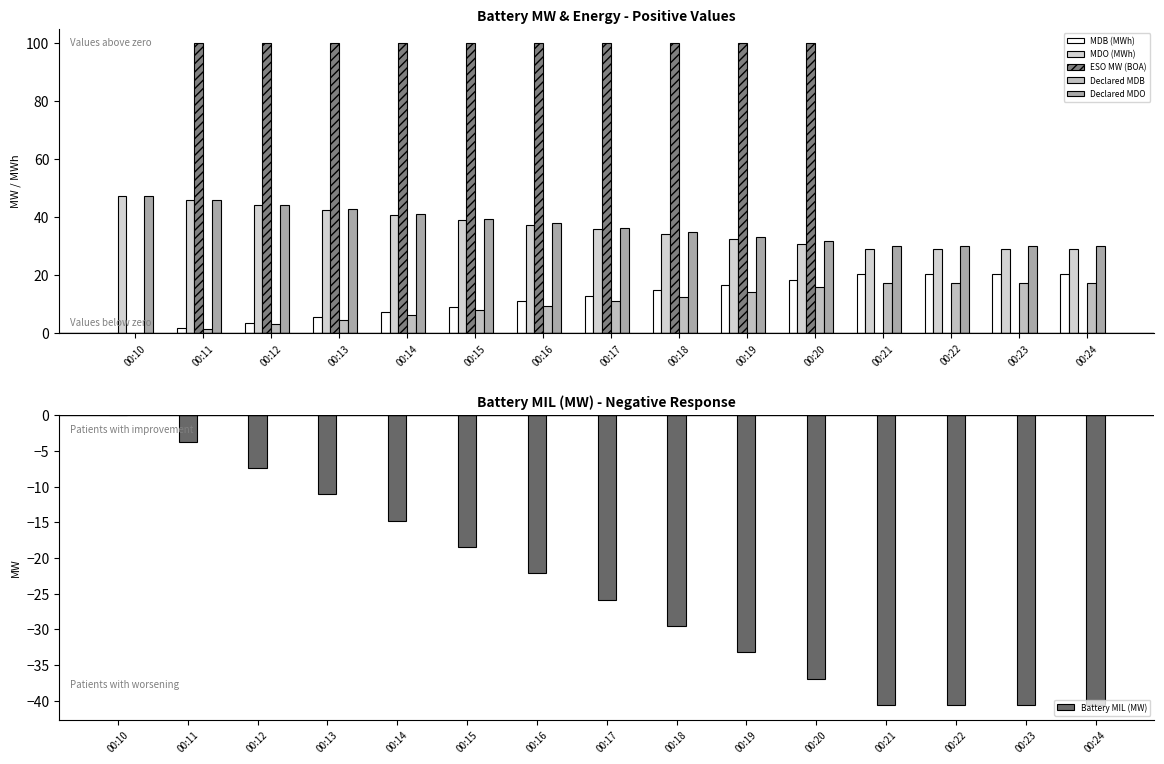

How many values in Battery MIL (MW) are below zero?

14